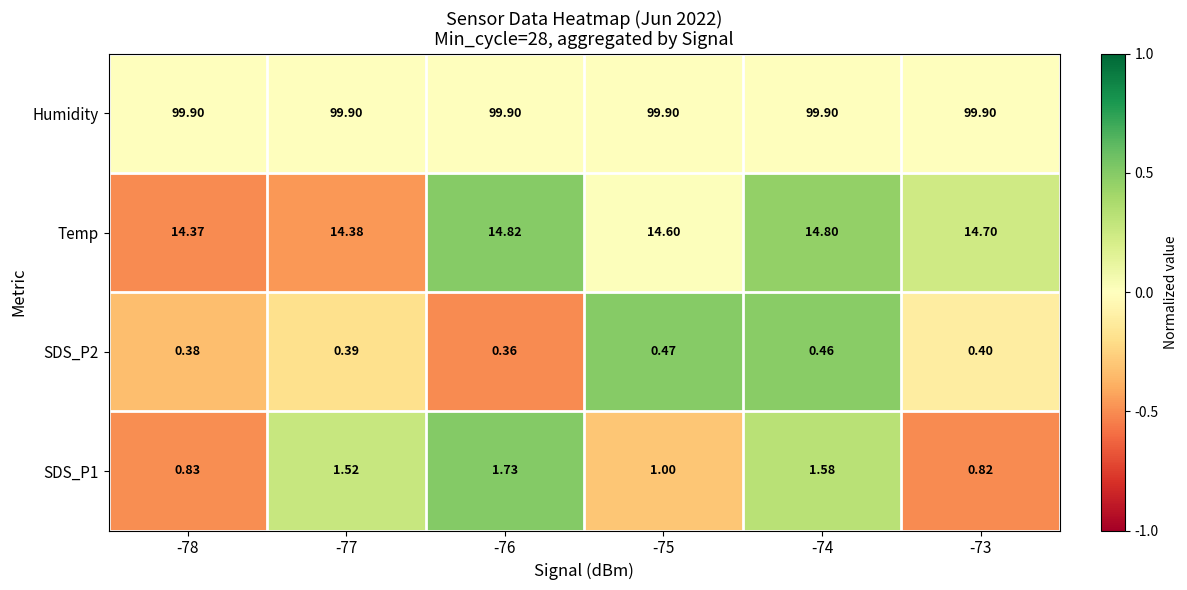

Which series has the largest total across all categories?

Humidity